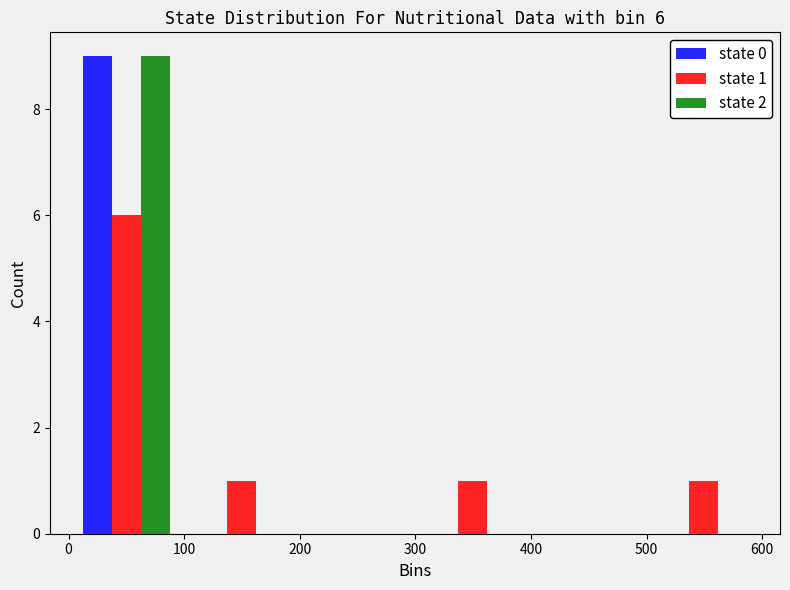

In the state 2 series, which range on the x-axis has the tallest bar?

0 to 100